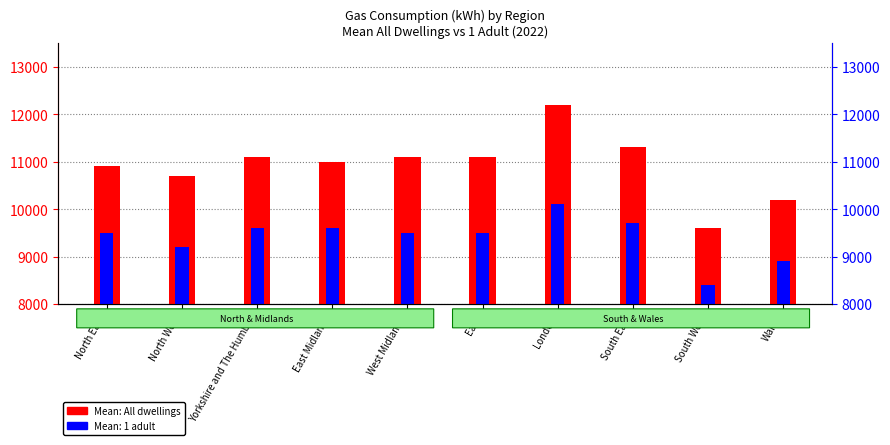

The value at West Midlands is 7120. True or false?

False